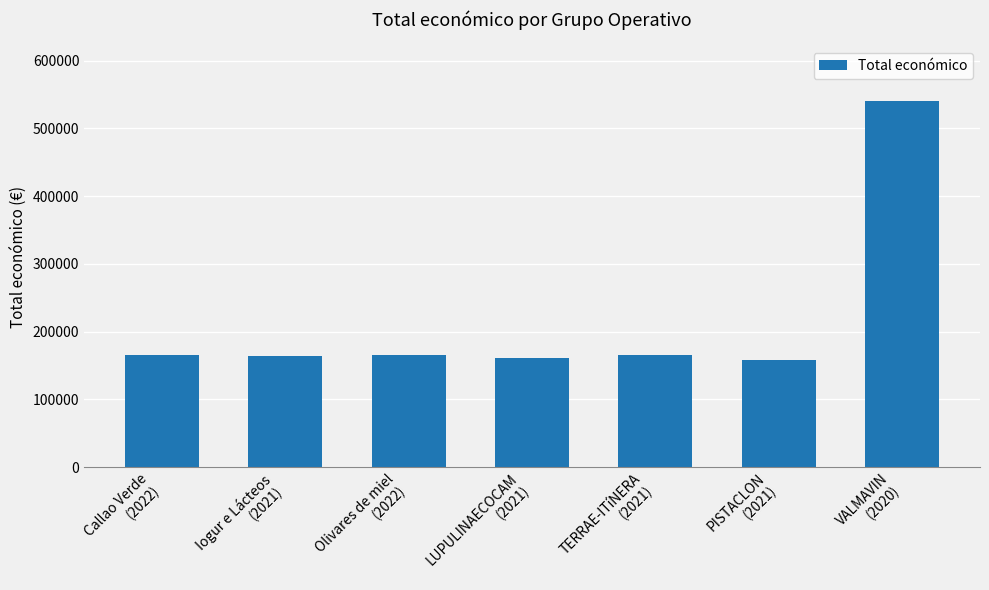

What is the minimum value shown in the chart?

157500